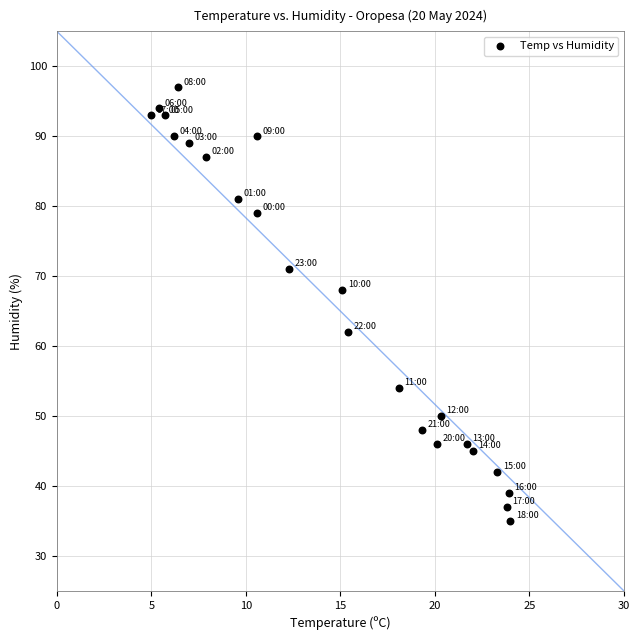

What Y value in the scatter plot is closest to 66?

68